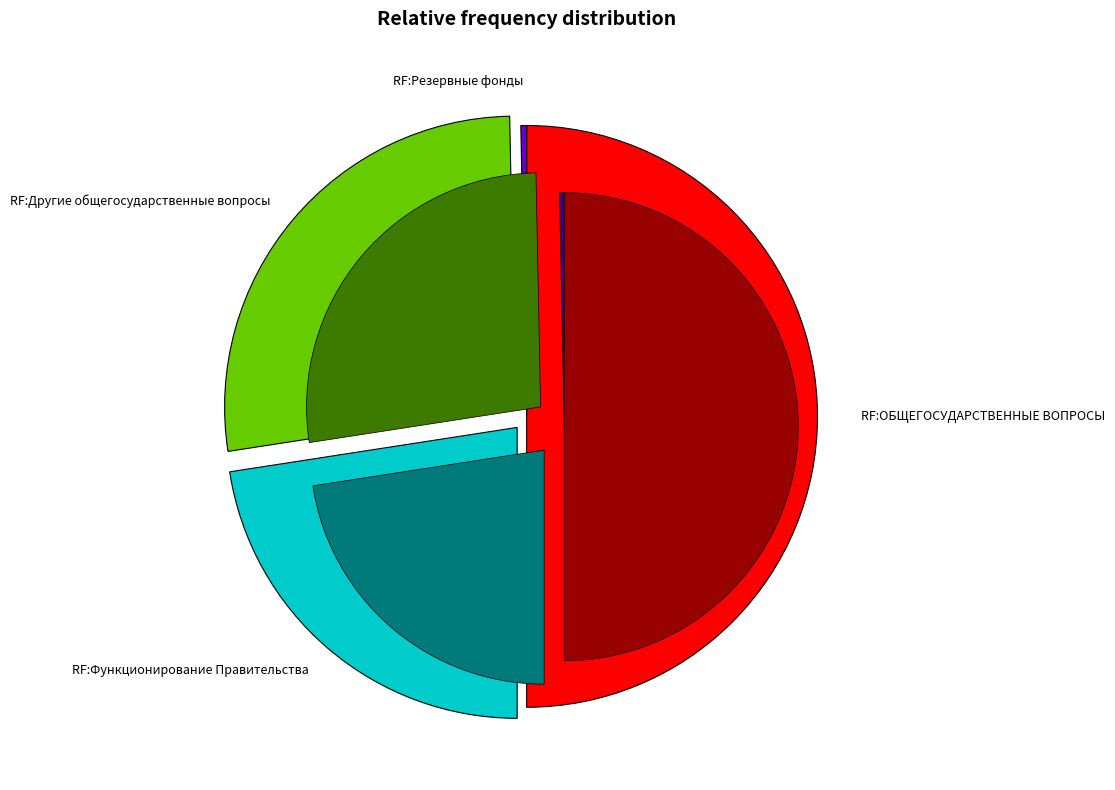

To the nearest percent, what is the difference between the Резервные фонды and Функционирование Правительства slice percentages?

22%